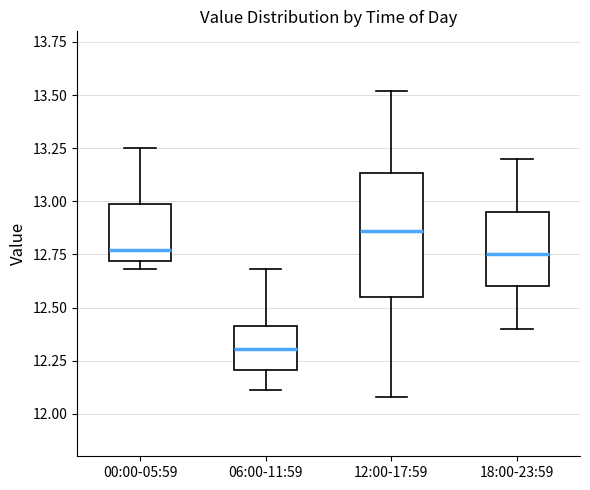

Reading left to right, read every box against the y-axis: the position of its median line, the range the box covers, and the ends of its whiskers. The values are not printed on the chart, so give them approximately, as read against the axis.

00:00-05:59: median 12.75, box 12.70 to 13.00, whiskers 12.70 (just below the box's lower edge) to 13.25
06:00-11:59: median 12.30, box 12.20 to 12.40, whiskers 12.10 to 12.70
12:00-17:59: median 12.85, box 12.55 to 13.15, whiskers 12.10 to 13.50
18:00-23:59: median 12.75, box 12.60 to 12.95, whiskers 12.40 to 13.20